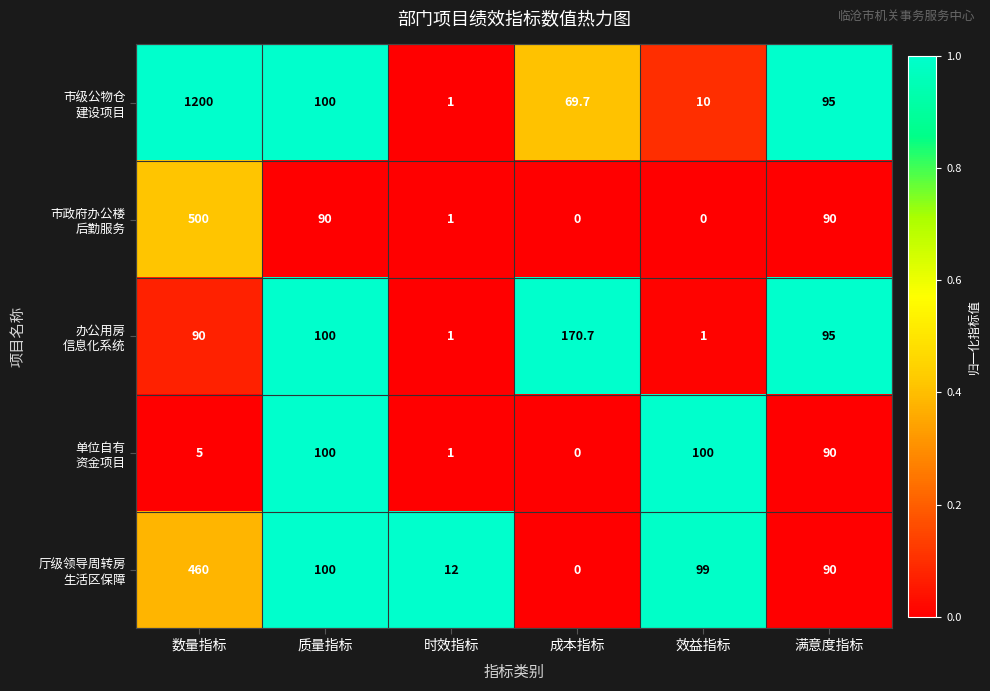

What is the maximum value shown in the chart?

1200.0